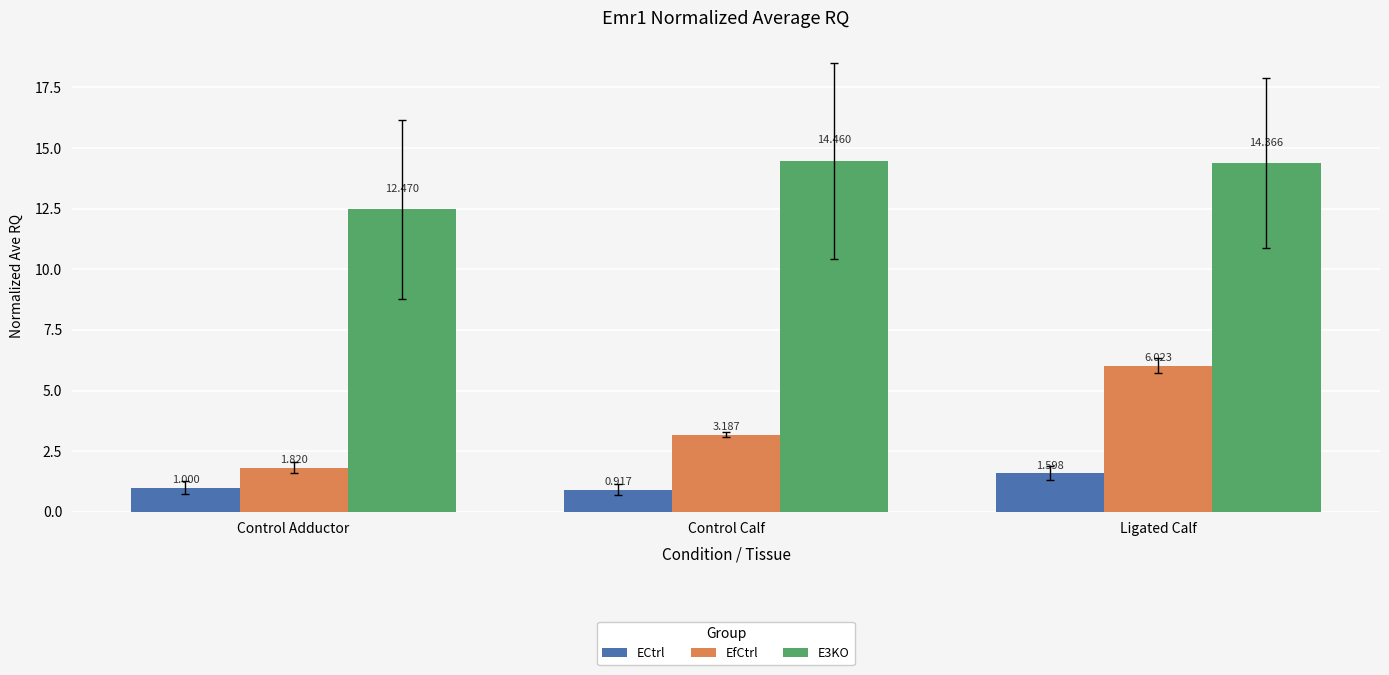

At which category is the sum across all series the highest?

Ligated Calf